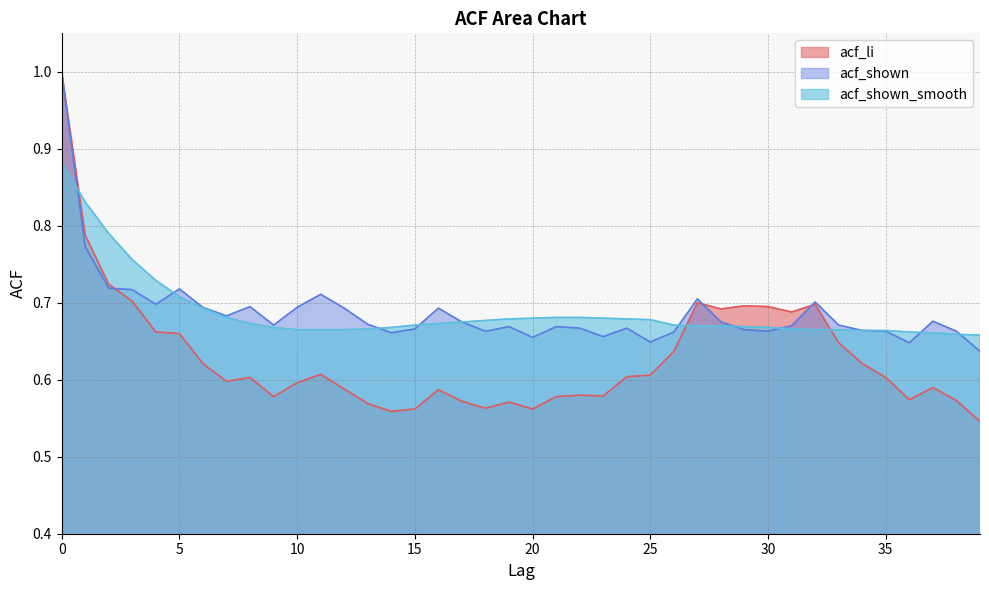

What is the maximum value shown in the chart?

1.0